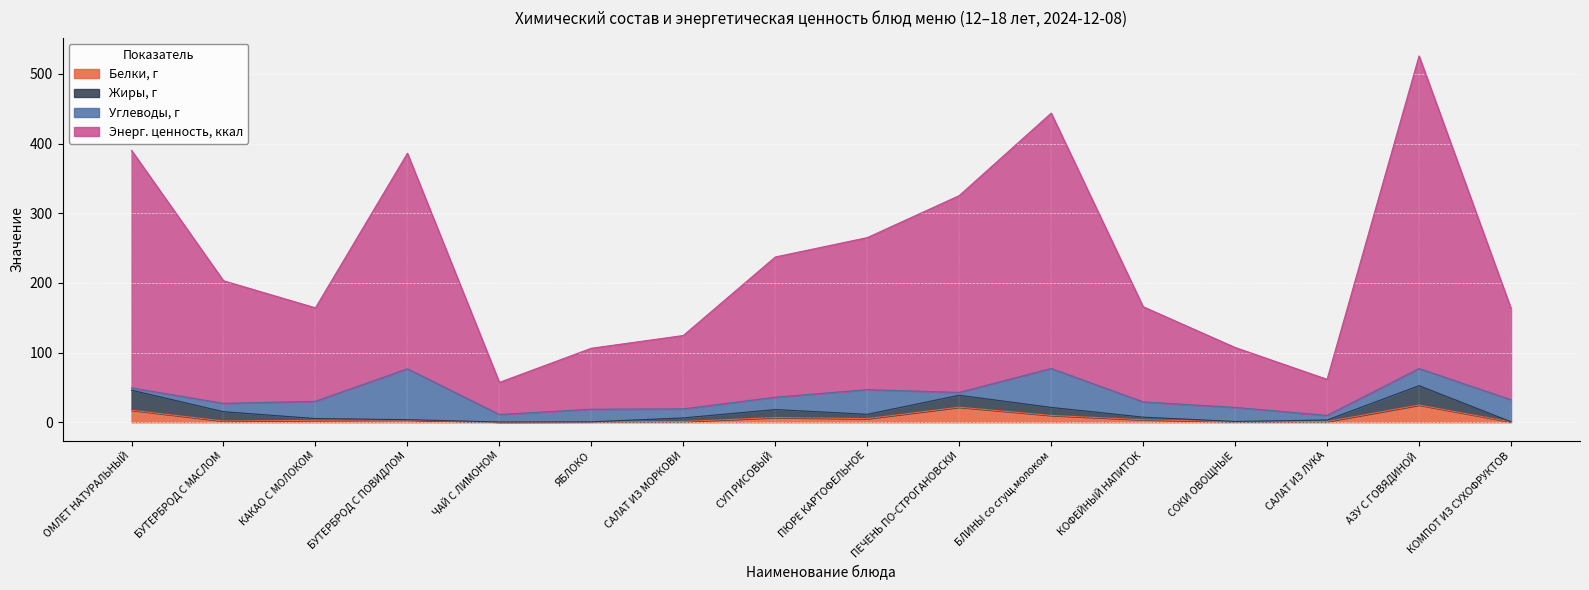

What are all the series names shown in the legend?

Белки, г, Жиры, г, Углеводы, г, Энерг. ценность, ккал